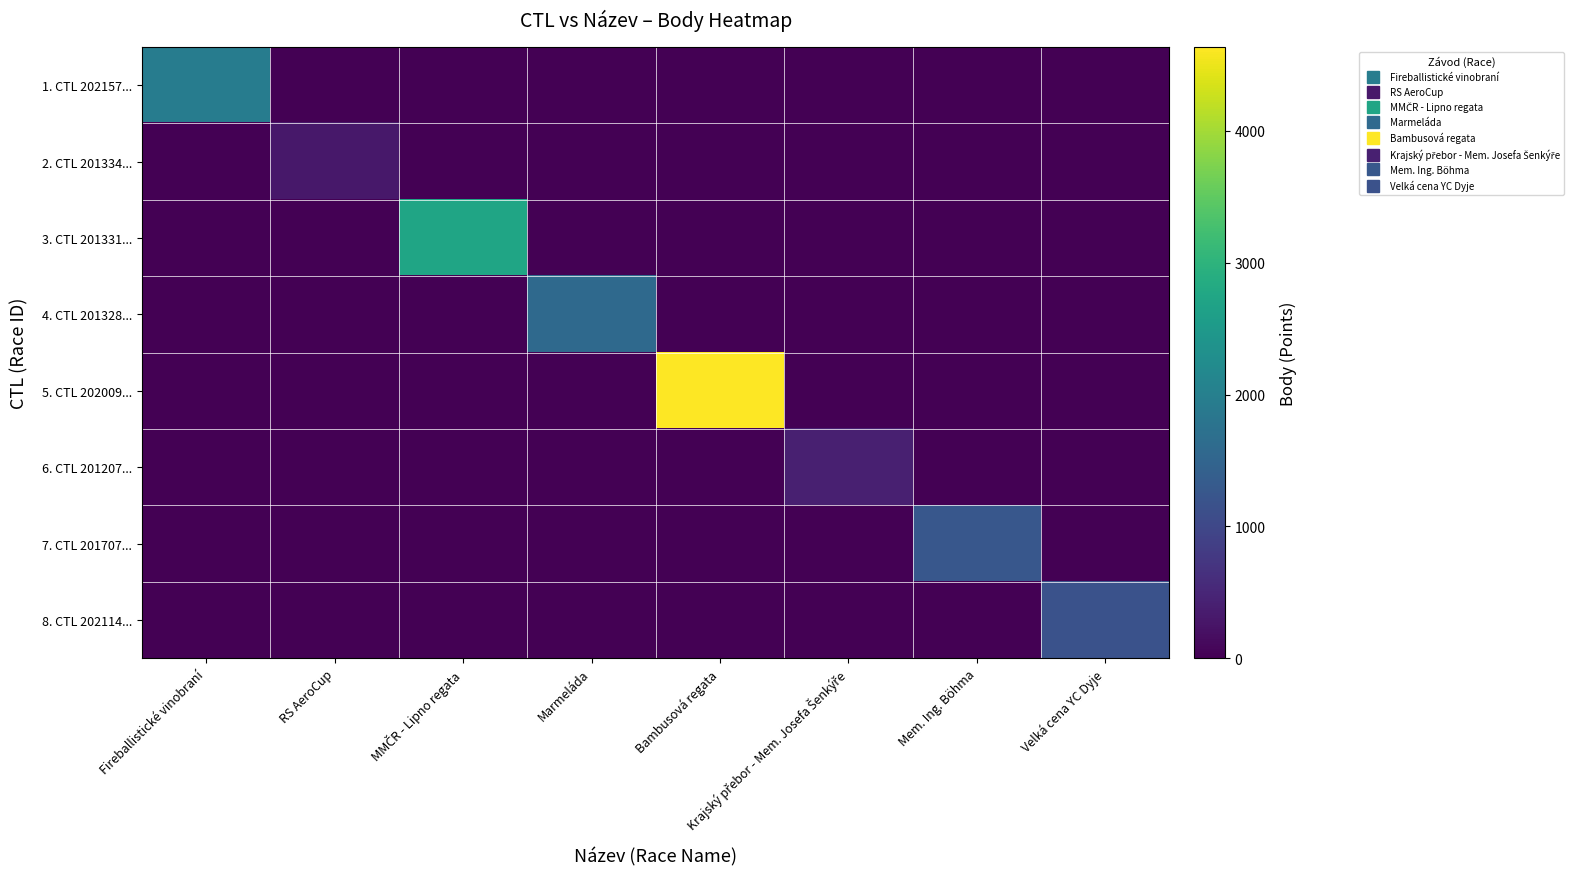

What is the total value across all series at Marmeláda?

1582